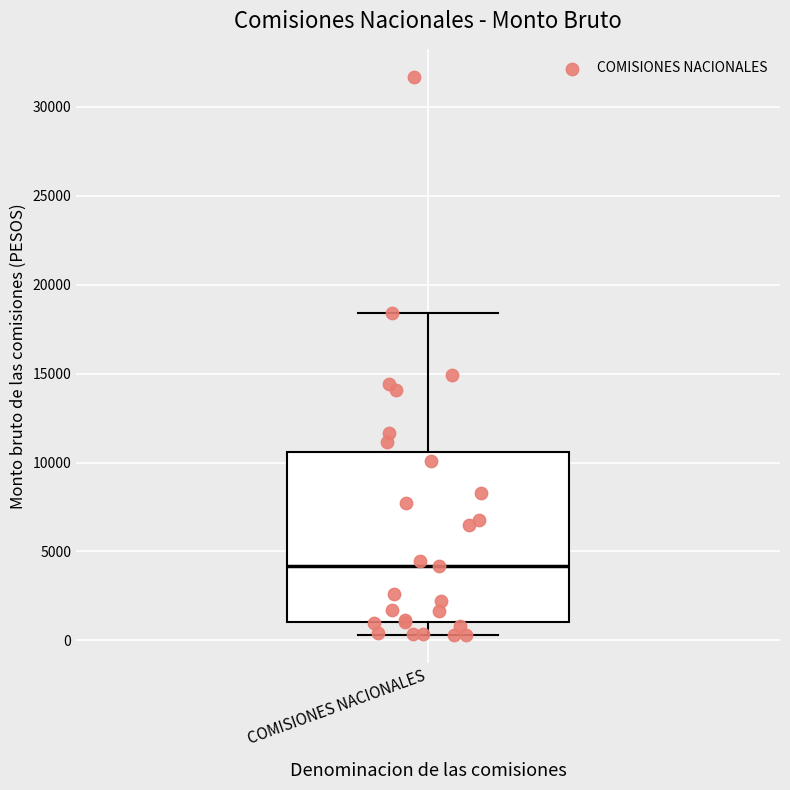

Where is the upper edge of the box for COMISIONES NACIONALES on the y-axis? The values are not printed on the chart, so give them approximately, as read against the axis.

10500